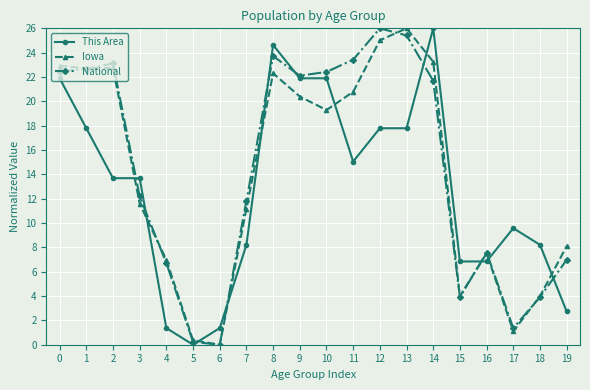

What is the maximum value for National?

26.0